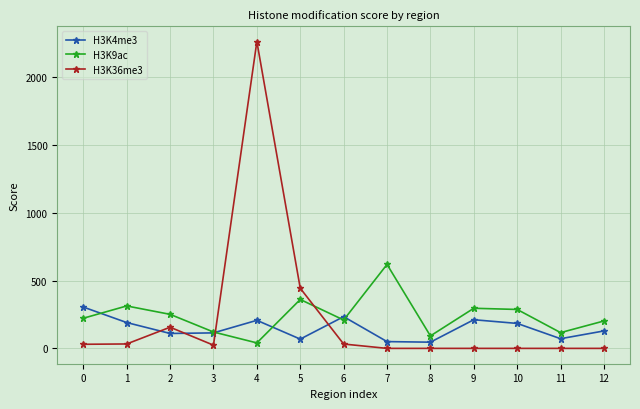

True or false: H3K9ac has more than 0 interior local peaks.

True